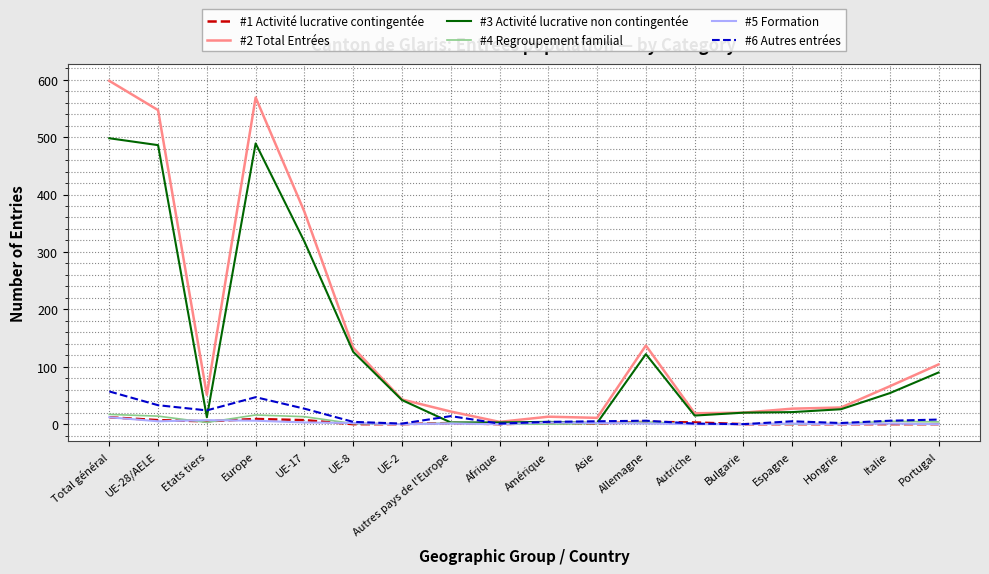

Is the value of #1 Activité lucrative contingentée at Allemagne greater than the value of #2 Total Entrées at UE-17?

No